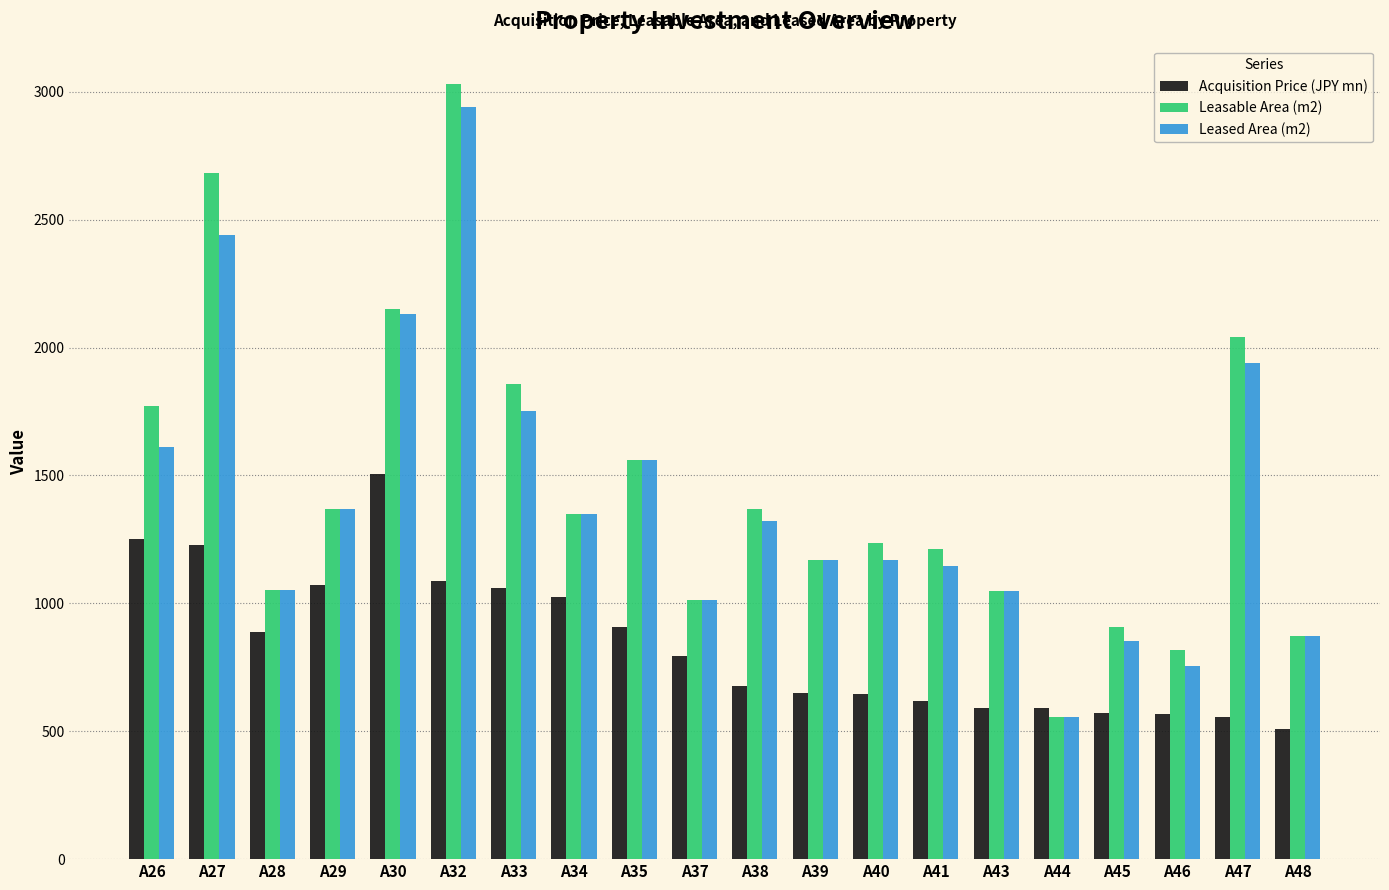

Which series has the largest total across all categories?

Leasable Area (m2)